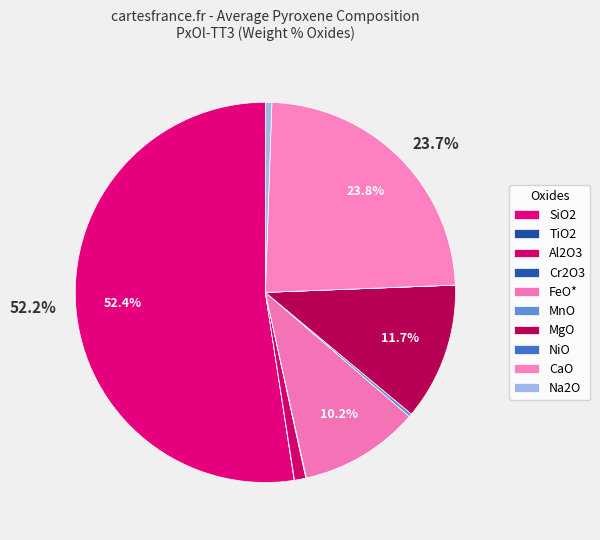

To the nearest percent, what is the average slice percentage?

10%